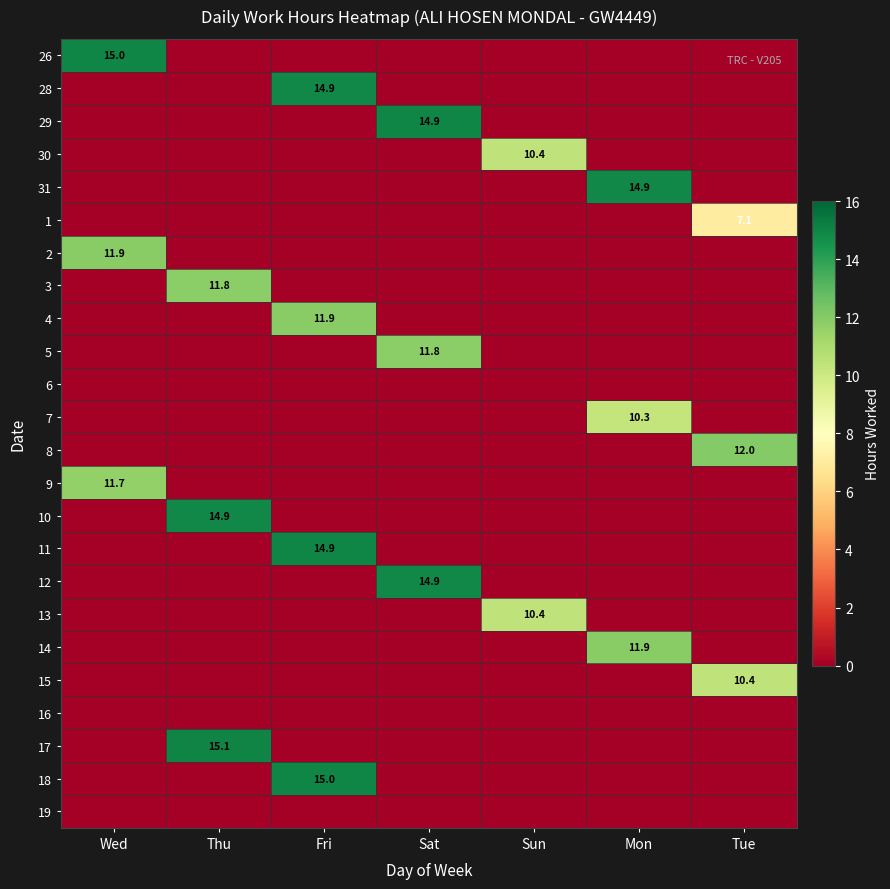

Is it true that 15 equals 16.1 at Tue?

False